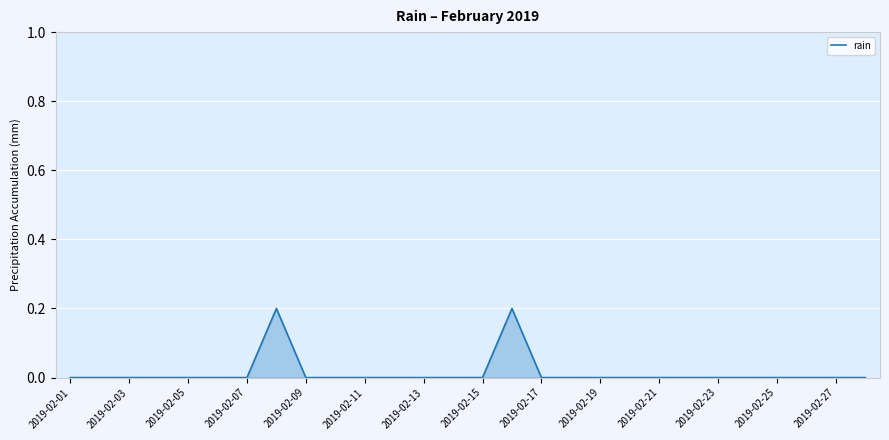

Does the chart display data point markers on the line(s)?

No